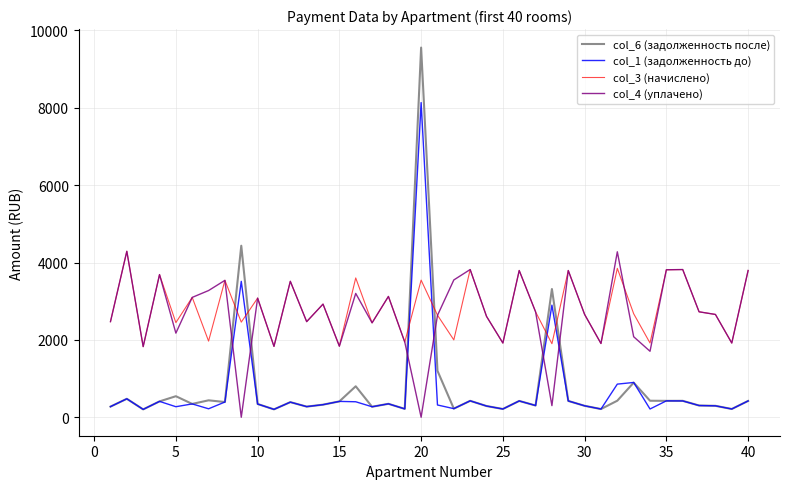

In col_3 (начислено), how many points are higher than both neighbors (excluding endpoints)?

15